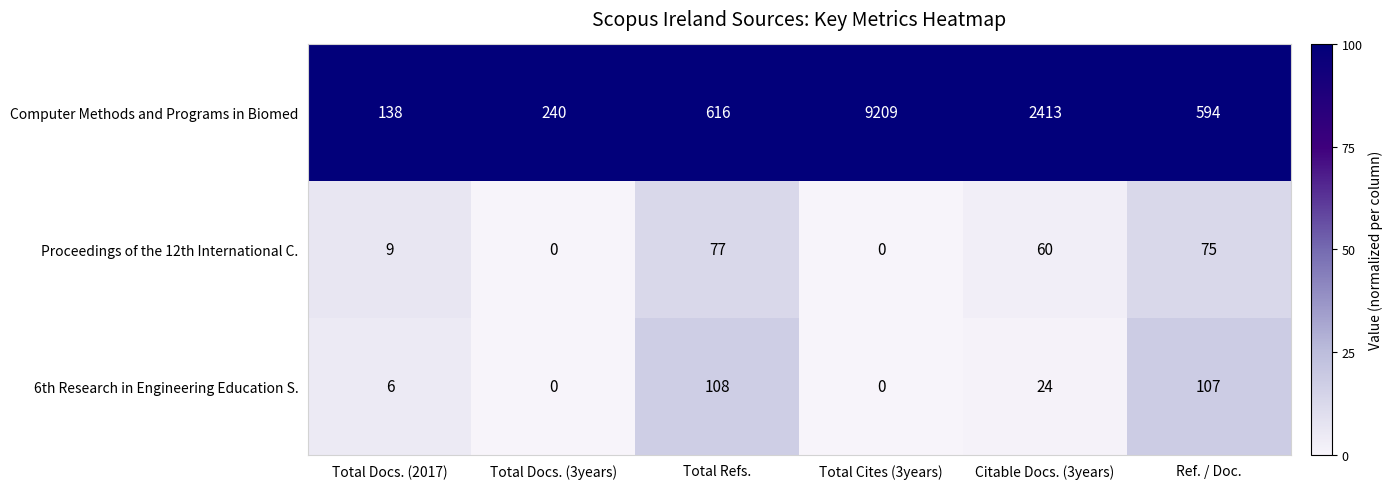

What is the highest value of the Proceedings of the 12th International C. series?

77